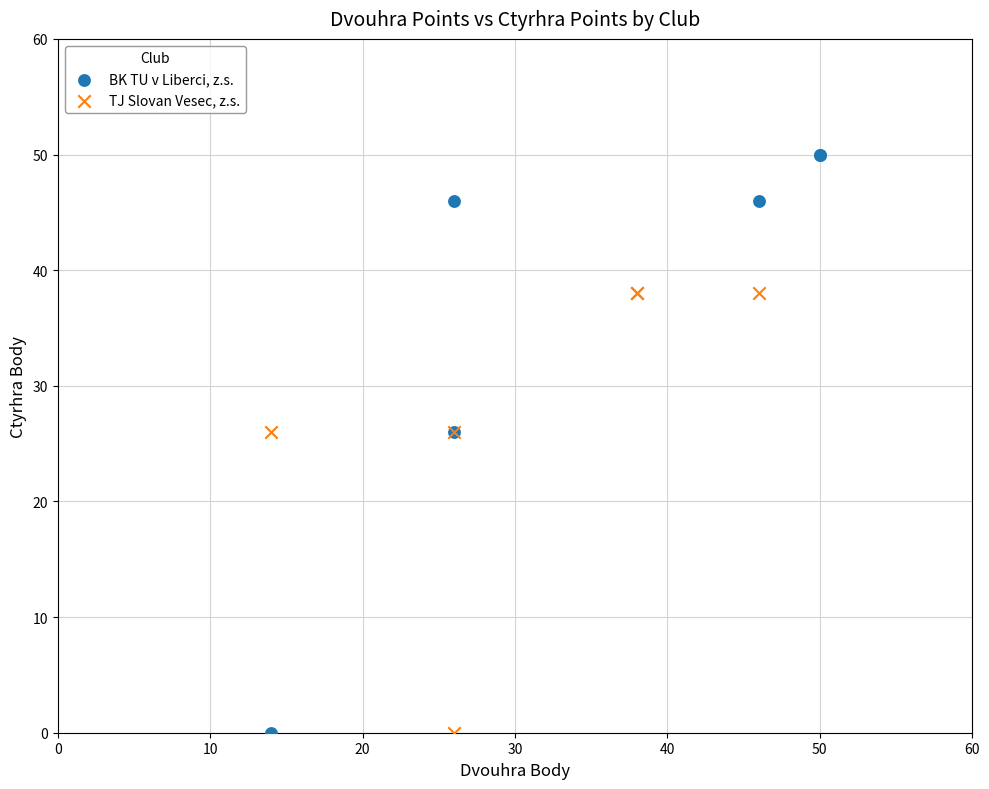

What are all the series names shown in the legend?

BK TU v Liberci, z.s., TJ Slovan Vesec, z.s.